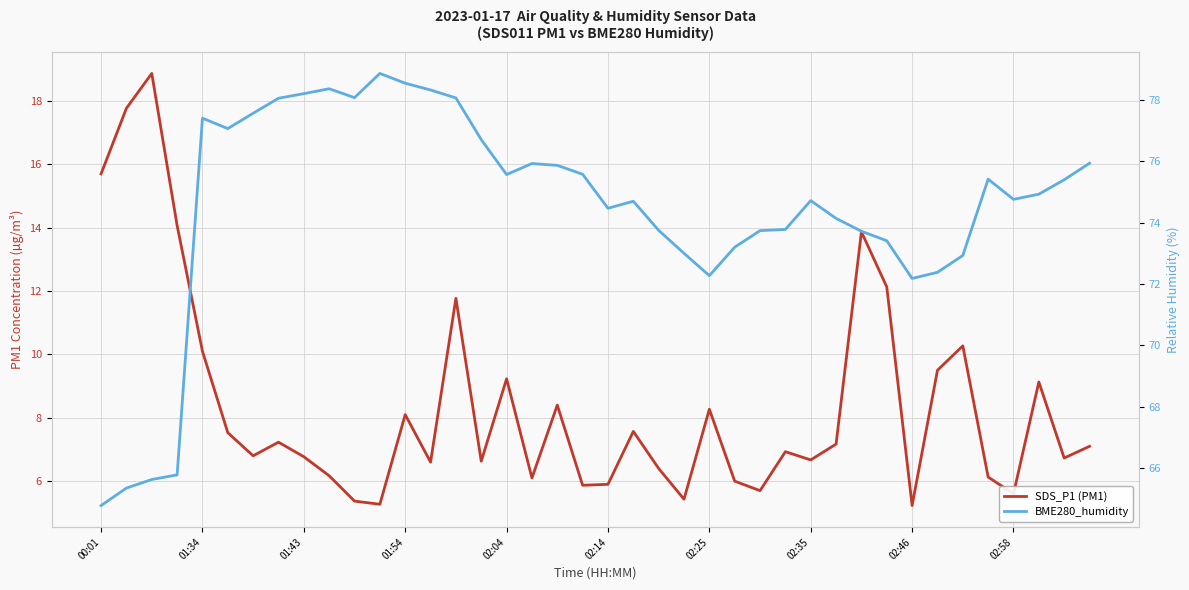

True or false: BME280_humidity and SDS_P1 (PM1) cross at least once.

False